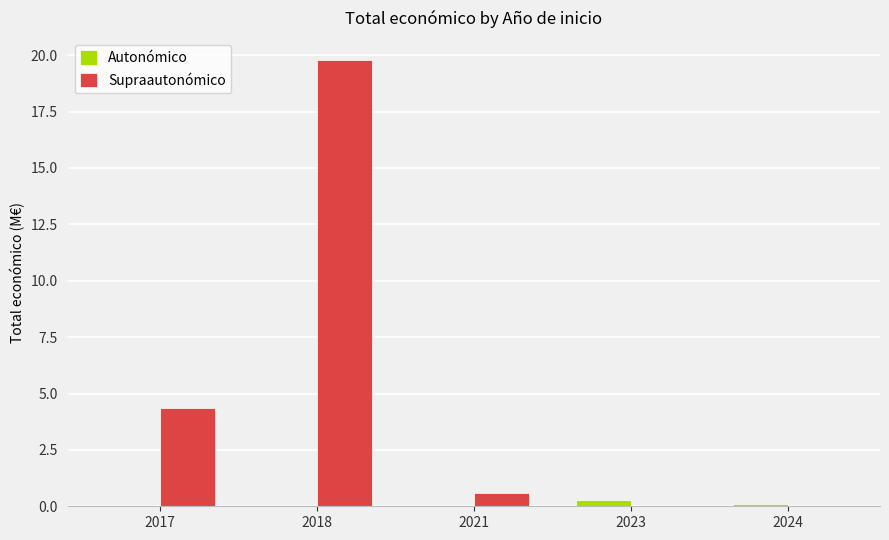

True or false: Supraautonómico has a value of -9.2 at 2024.

False